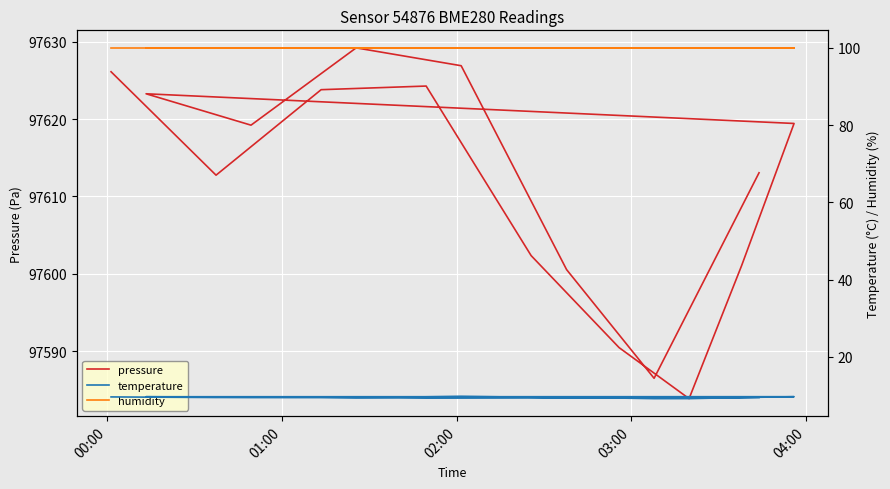

What is the value of the temperature point at the 11th from the left?

9.5